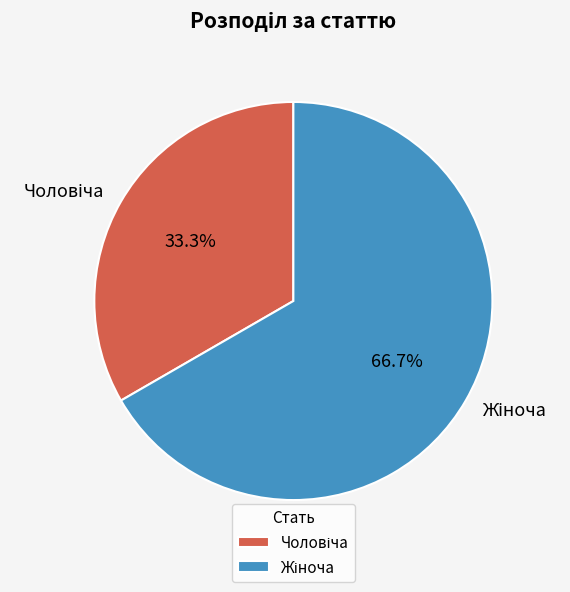

How many slices are in this pie chart?

2